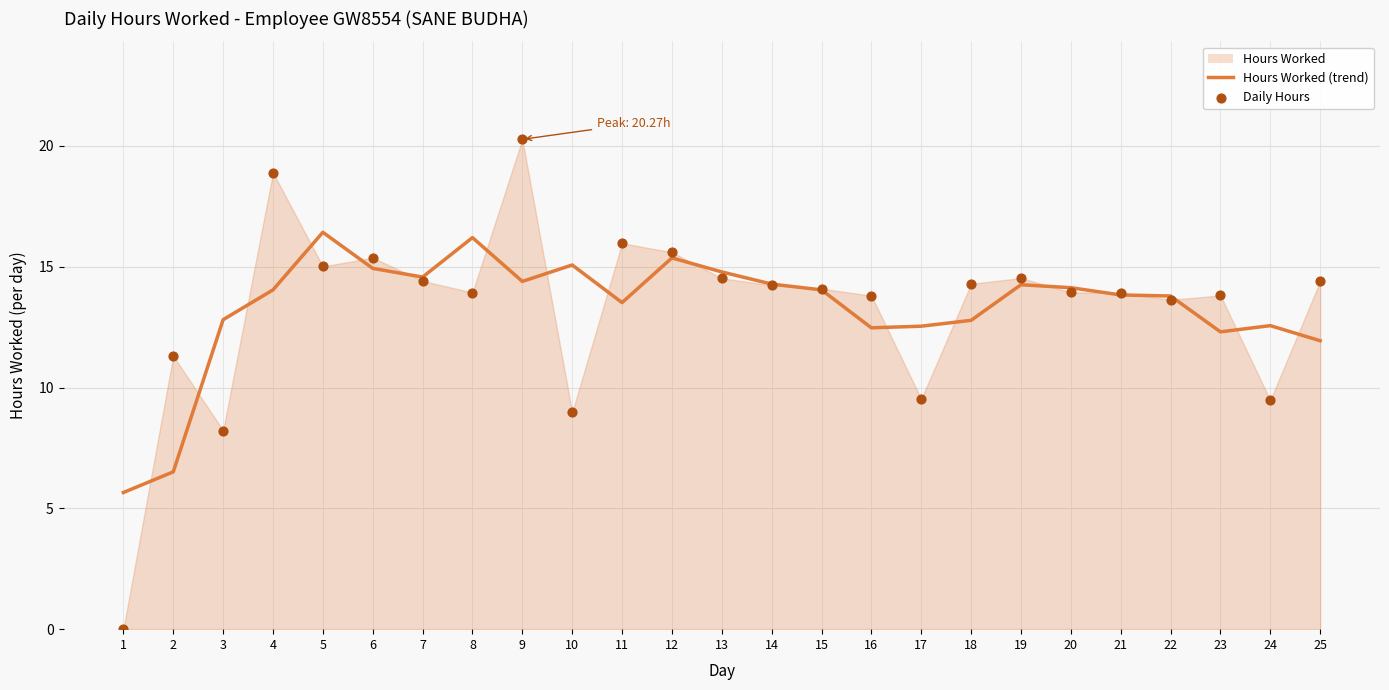

Which series has the largest Y range (max minus min)?

Daily Hours